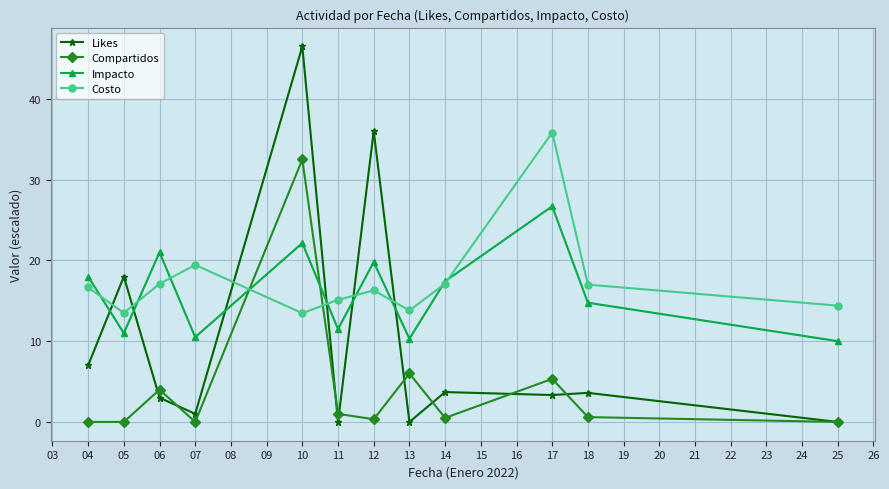

Between which two adjacent categories do Costo and Likes first intersect?

04 and 05